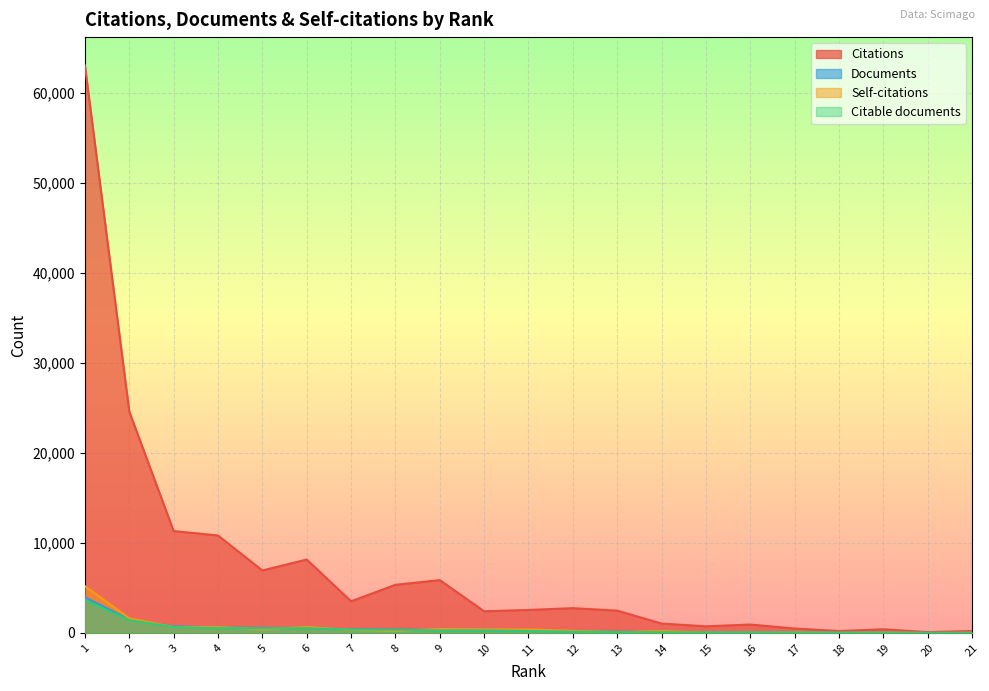

What is the value of the Citable documents point at the 3rd from the left?

649